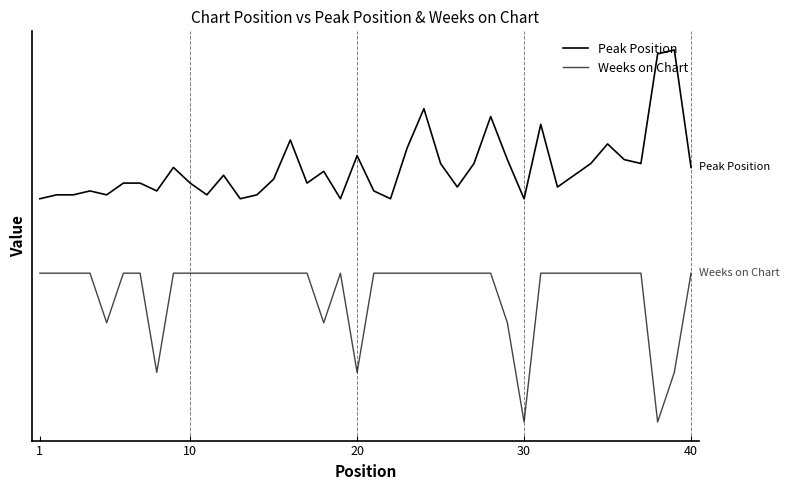

Is this an area chart (filled region under the line)?

No